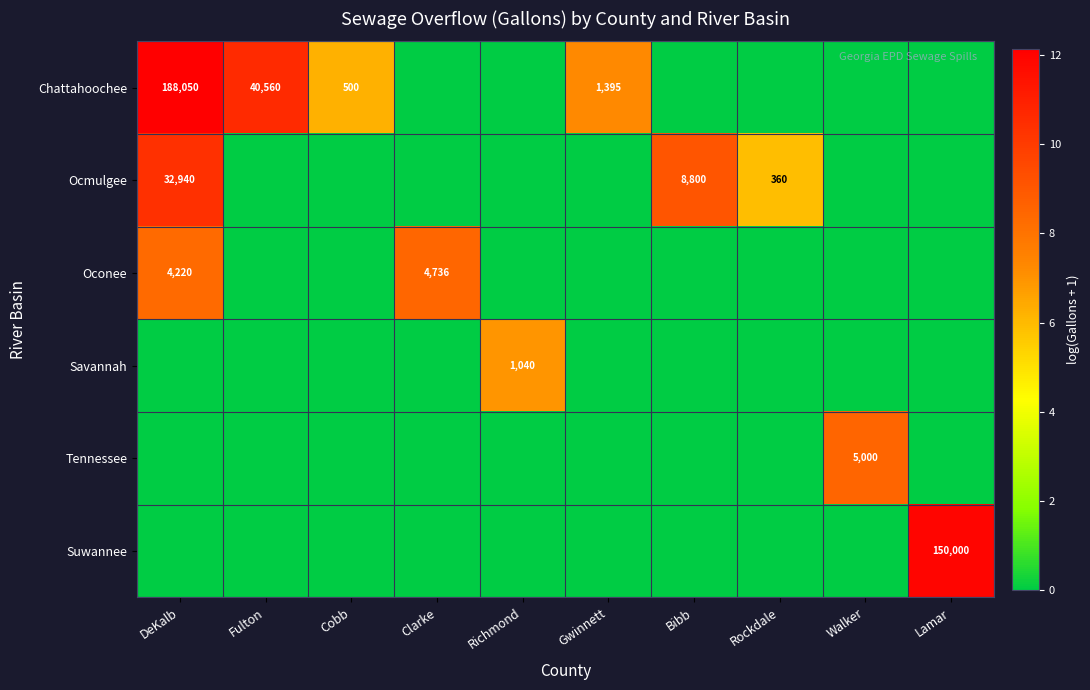

True or false: Savannah has a value of 1040 at Richmond.

True